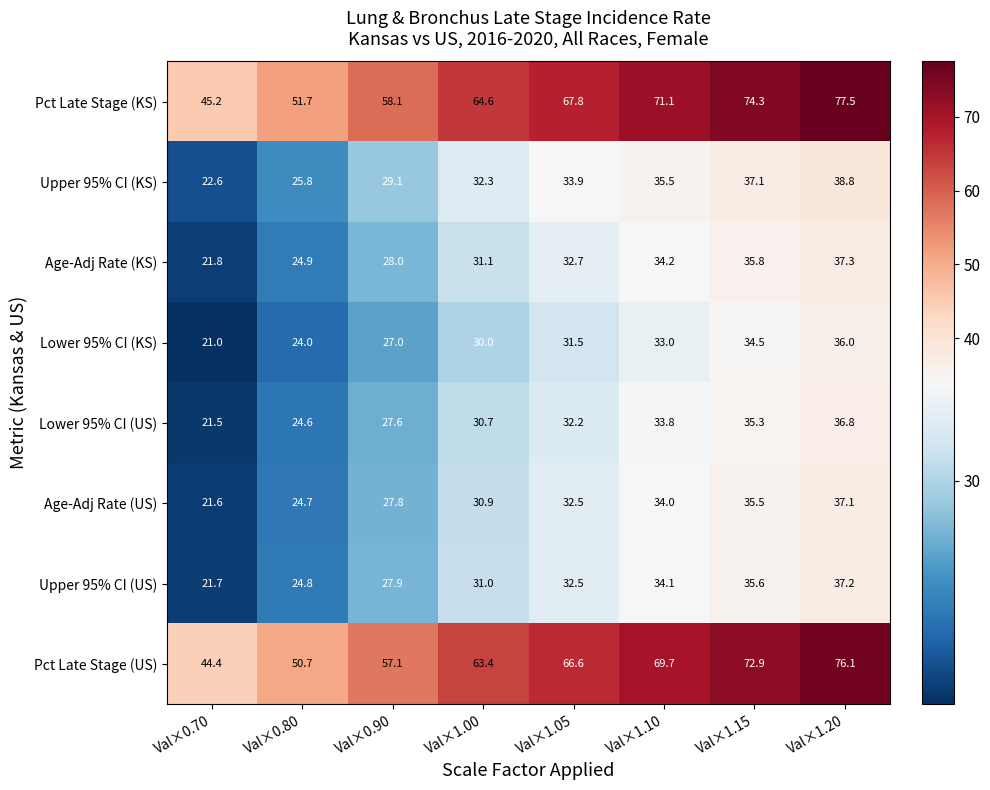

The value of Age-Adj Rate (US) at Val×1.10 is 57.0. True or false?

False